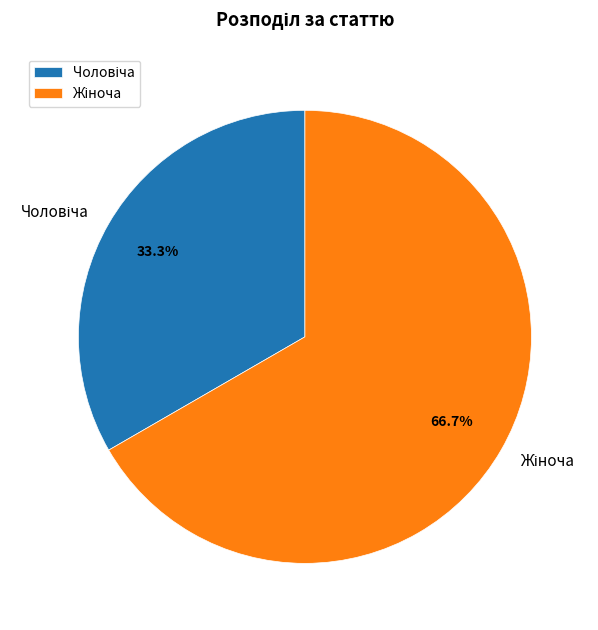

Is there a majority slice in this chart?

Yes